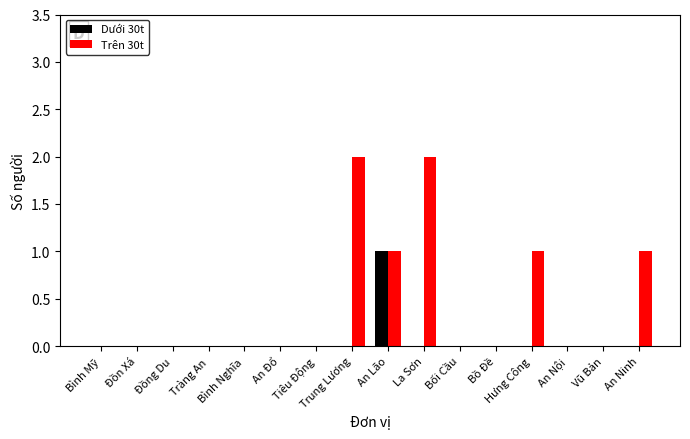

What is the highest value of the Dưới 30t series?

1